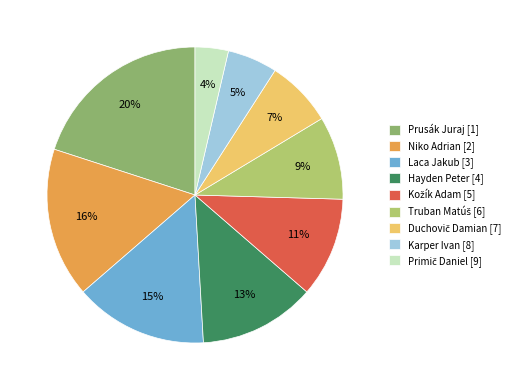

To the nearest percent, what is the difference between the largest and smallest slice percentages?

16%